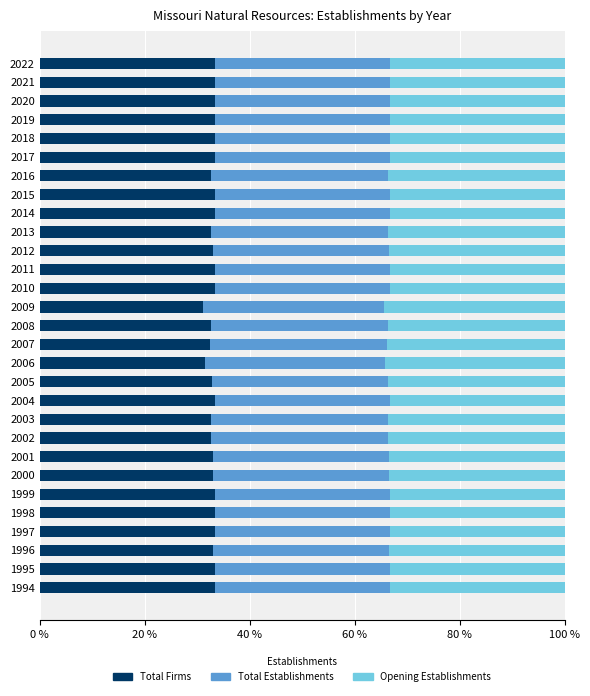

What is the total value across all series at 2009?

100.0